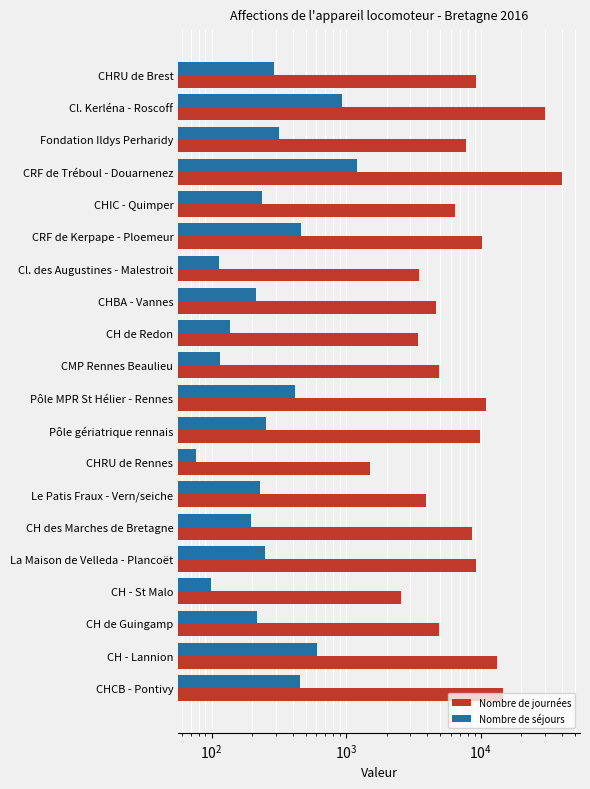

Rank the series at CHIC - Quimper from highest to lowest value.

Nombre de journées, Nombre de séjours